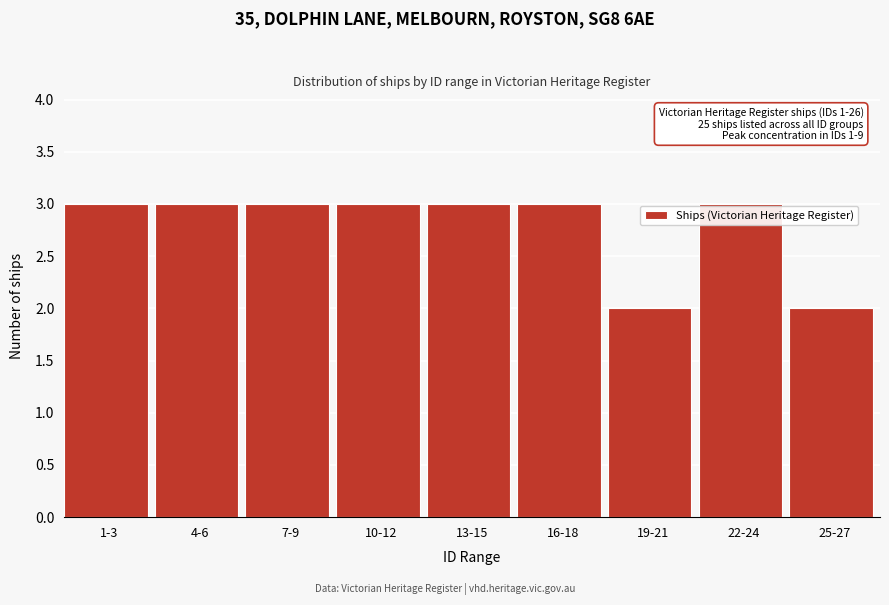

Reading left to right, what are all the values shown in this chart?

1-3=3	4-6=3	7-9=3	10-12=3	13-15=3	16-18=3	19-21=2	22-24=3	25-27=2